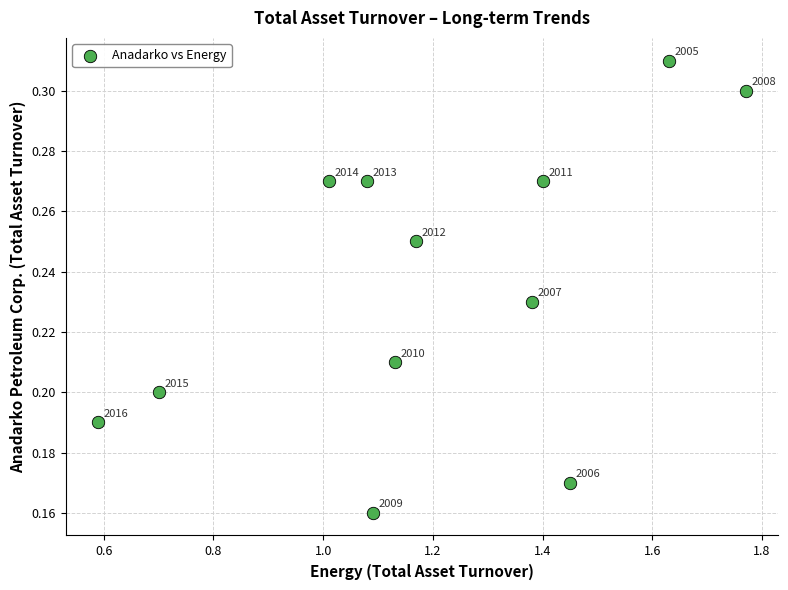

What is the range of X values (max minus min)?

1.2